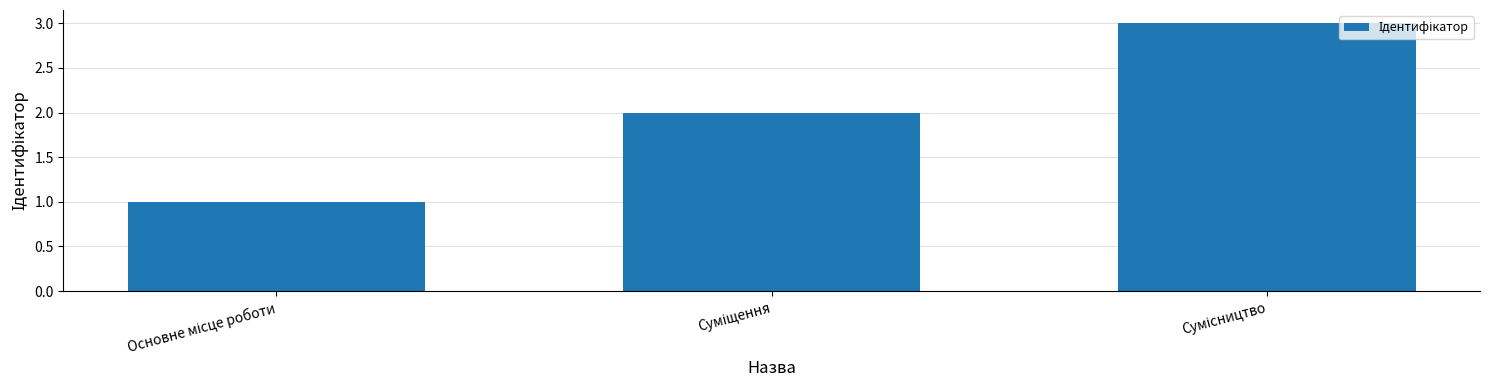

What is the greatest value displayed?

3